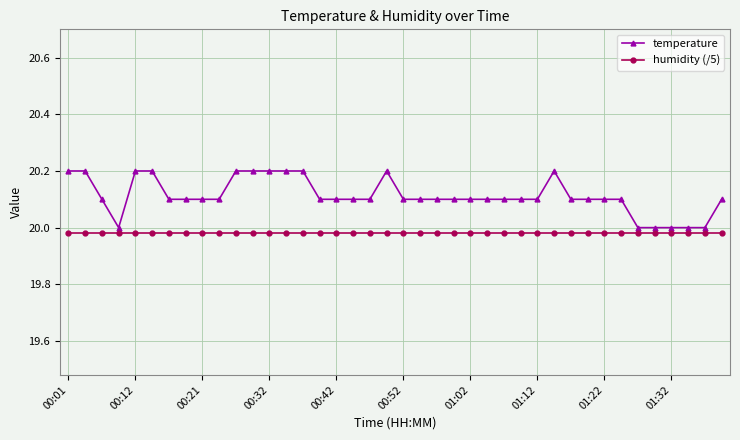

True or false: humidity (/5) and temperature intersect in this chart.

False